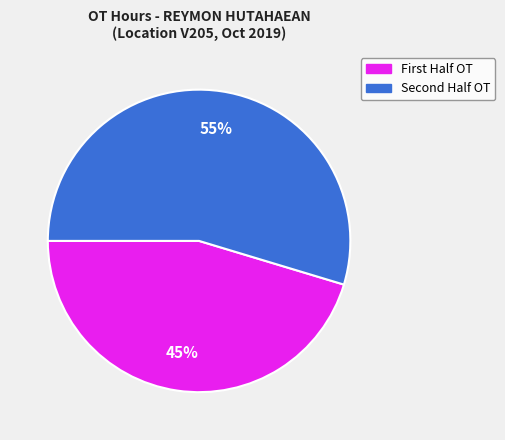

To the nearest percent, what is the average slice percentage?

50%